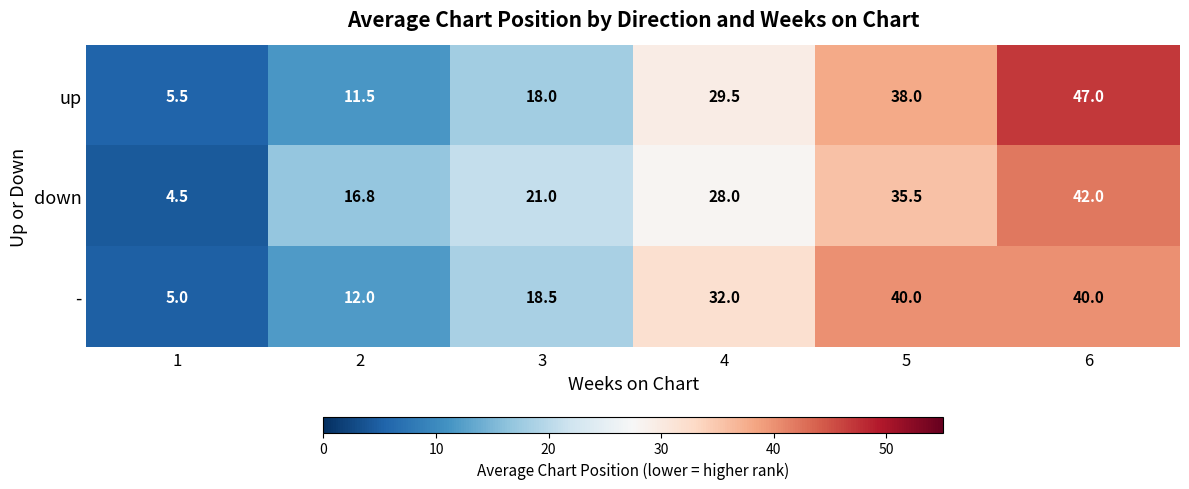

What is the approximate value of up at 5?

38.0